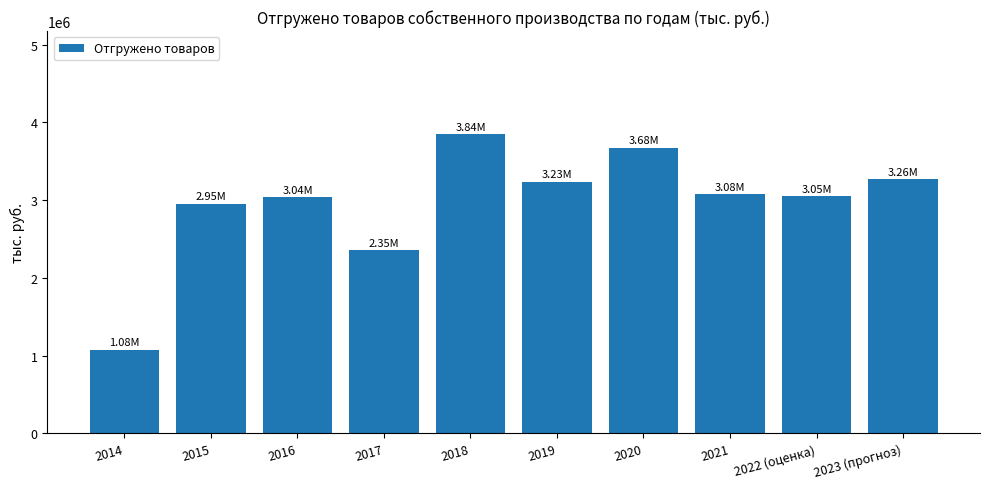

What position from the left is 2023 (прогноз)?

10